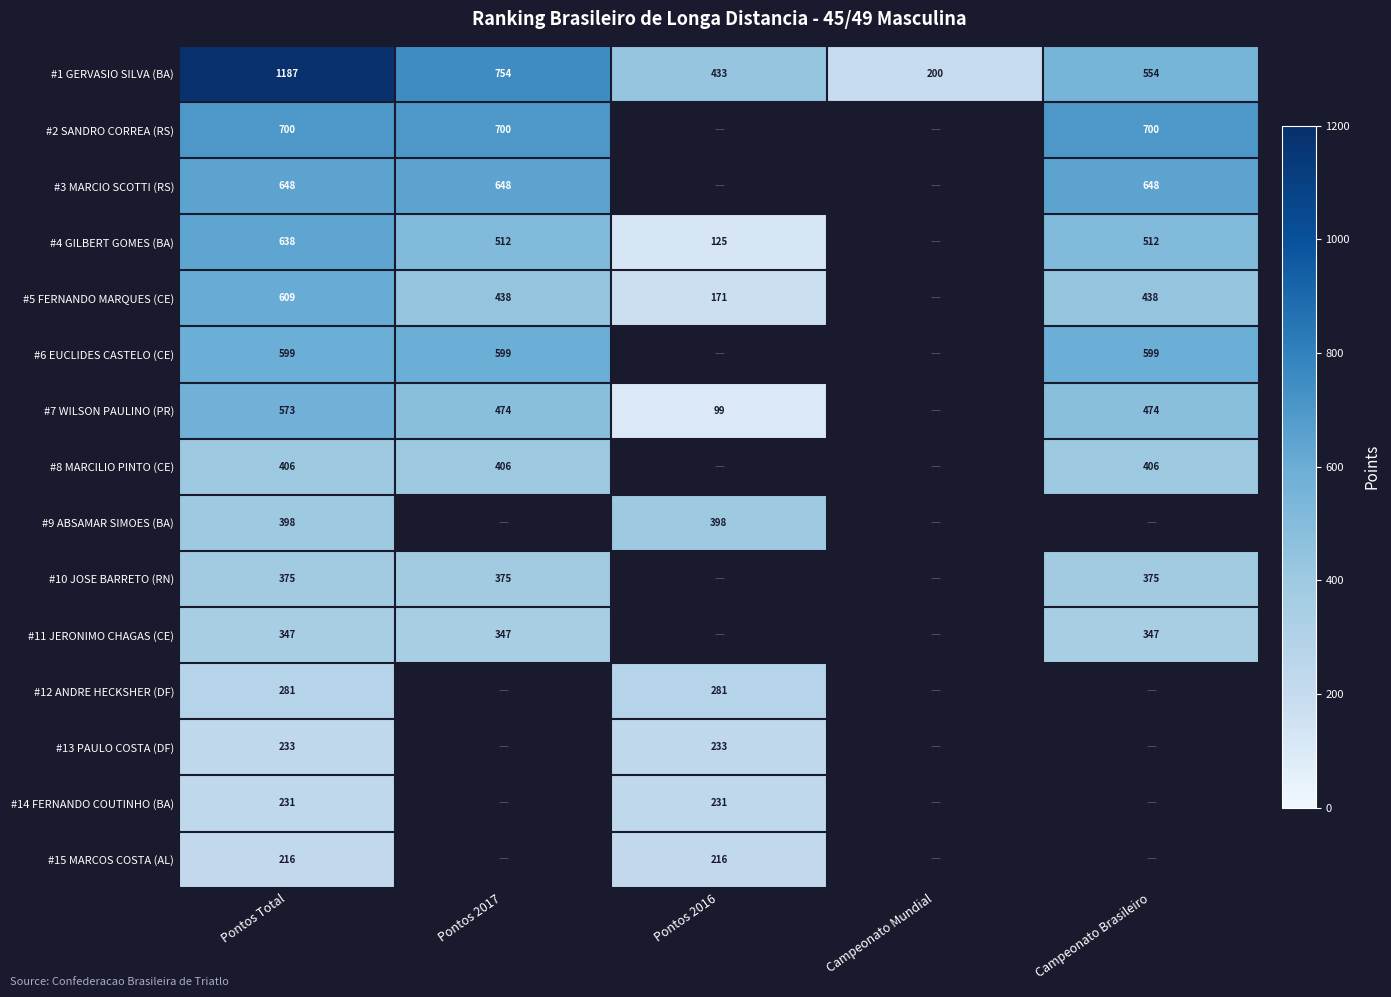

Rank the series at Pontos 2017 from lowest to highest value.

#11 JERONIMO CHAGAS (CE), #10 JOSE BARRETO (RN), #8 MARCILIO PINTO (CE), #5 FERNANDO MARQUES (CE), #7 WILSON PAULINO (PR), #4 GILBERT GOMES (BA), #6 EUCLIDES CASTELO (CE), #3 MARCIO SCOTTI (RS), #2 SANDRO CORREA (RS), #1 GERVASIO SILVA (BA), #9 ABSAMAR SIMOES (BA), #12 ANDRE HECKSHER (DF), #13 PAULO COSTA (DF), #14 FERNANDO COUTINHO (BA), #15 MARCOS COSTA (AL)